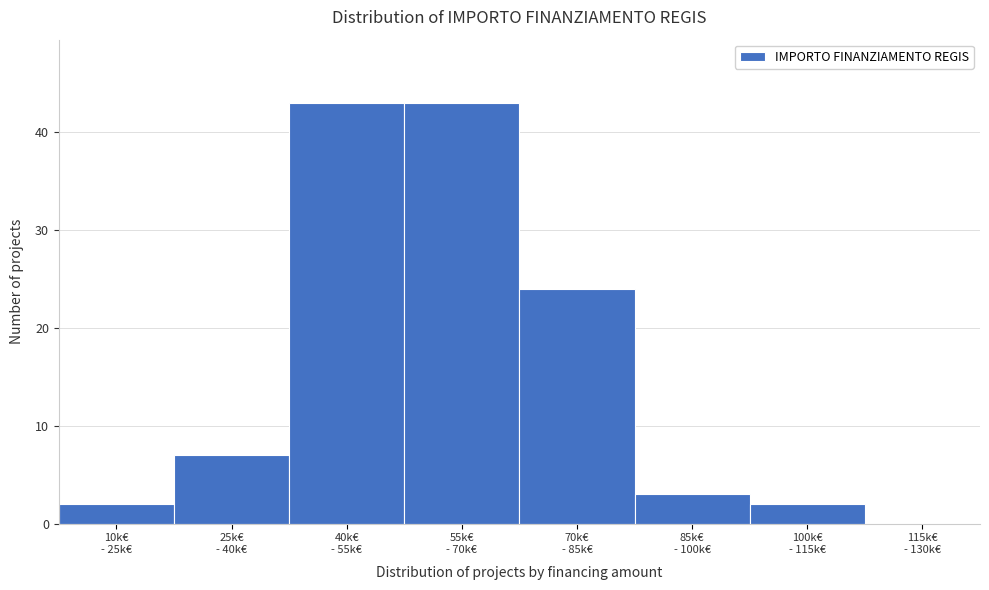

What is the maximum value shown in the chart?

43